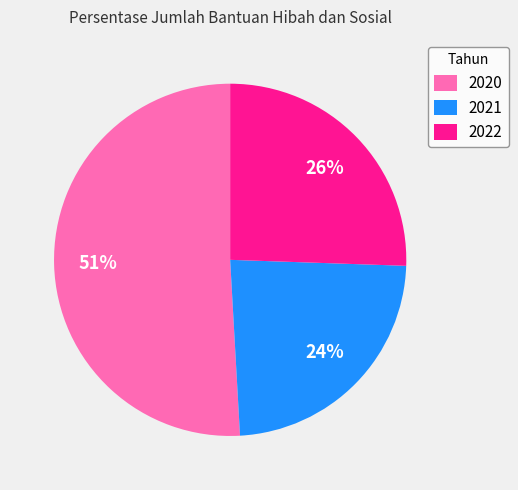

To the nearest percent, what portion does 2021 represent?

24%